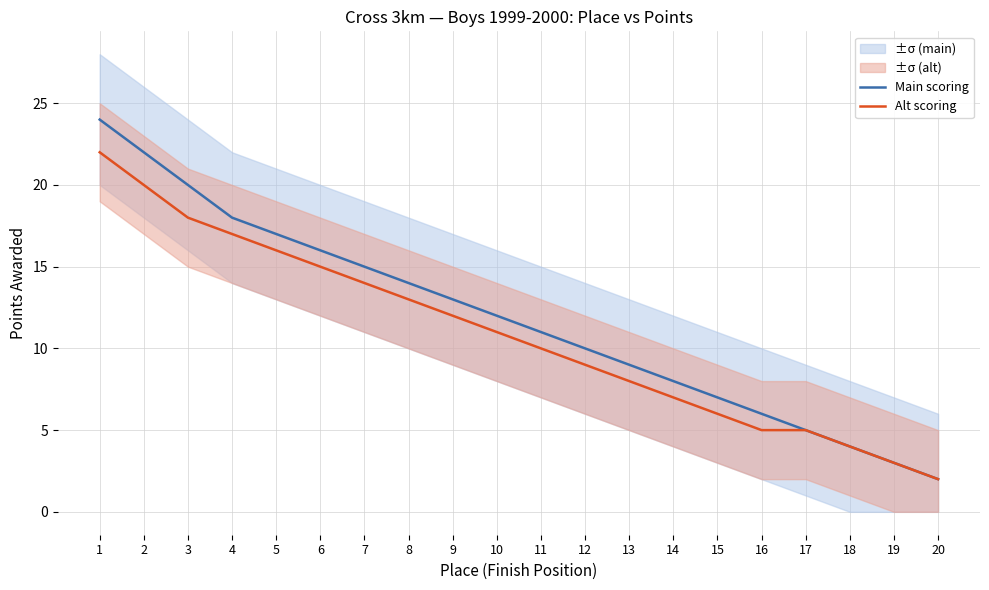

At 3, list the series in order from largest to smallest.

Main scoring, Alt scoring